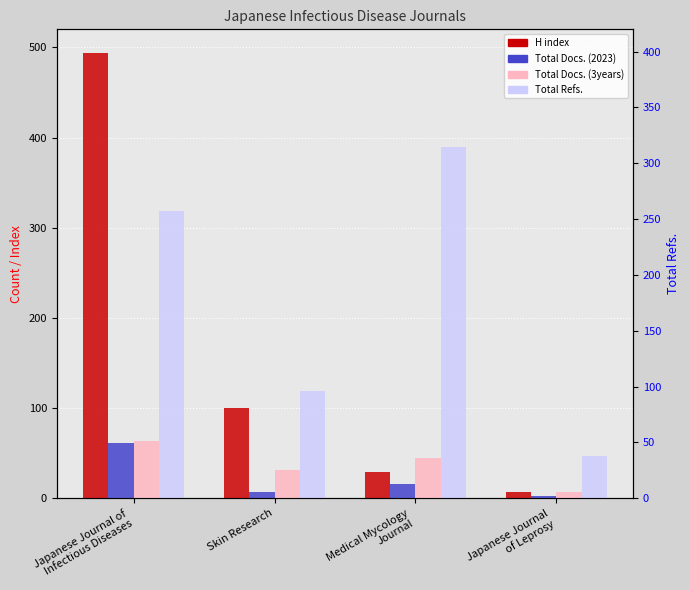

How many groups of bars are there?

4